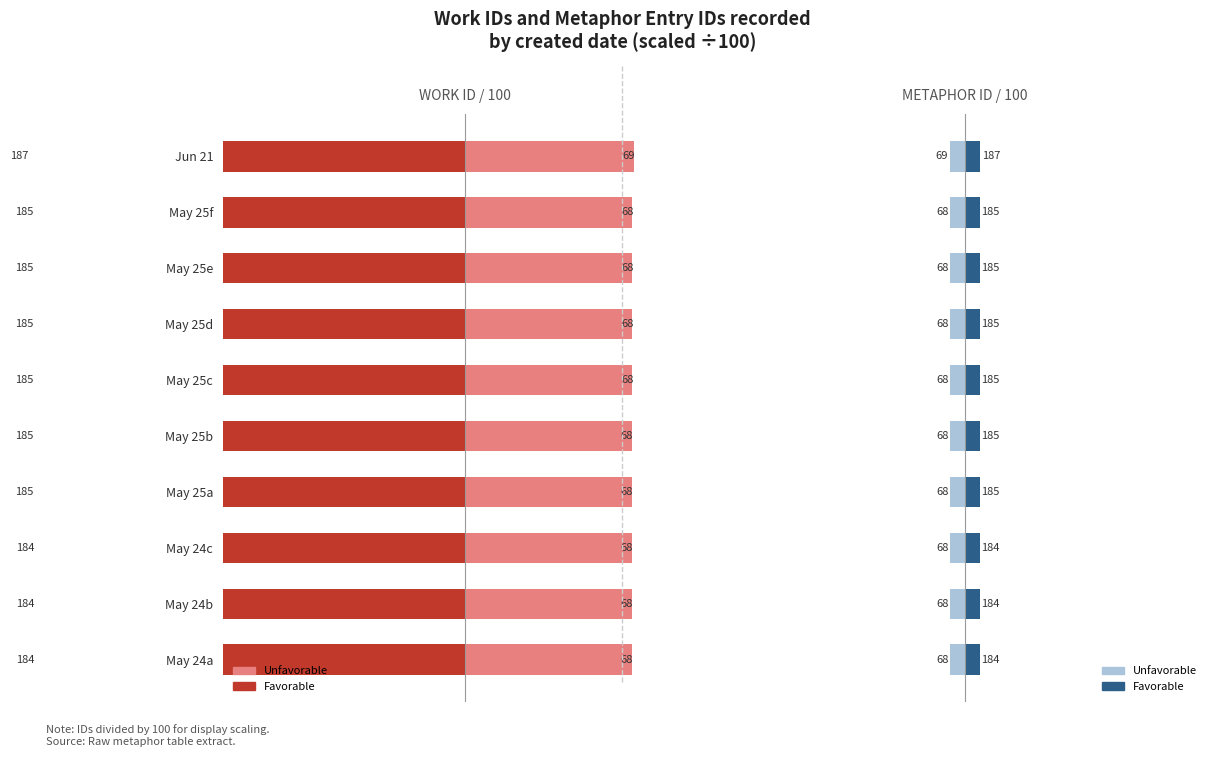

How many groups of bars are there?

10